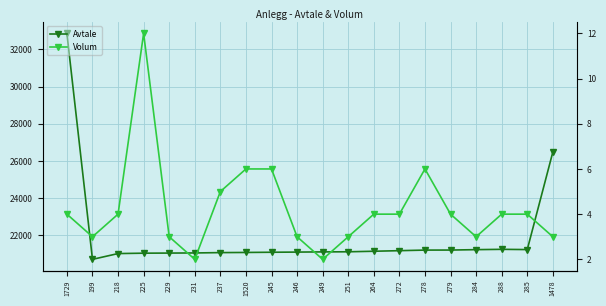

What is the lowest value of the Volum series?

2